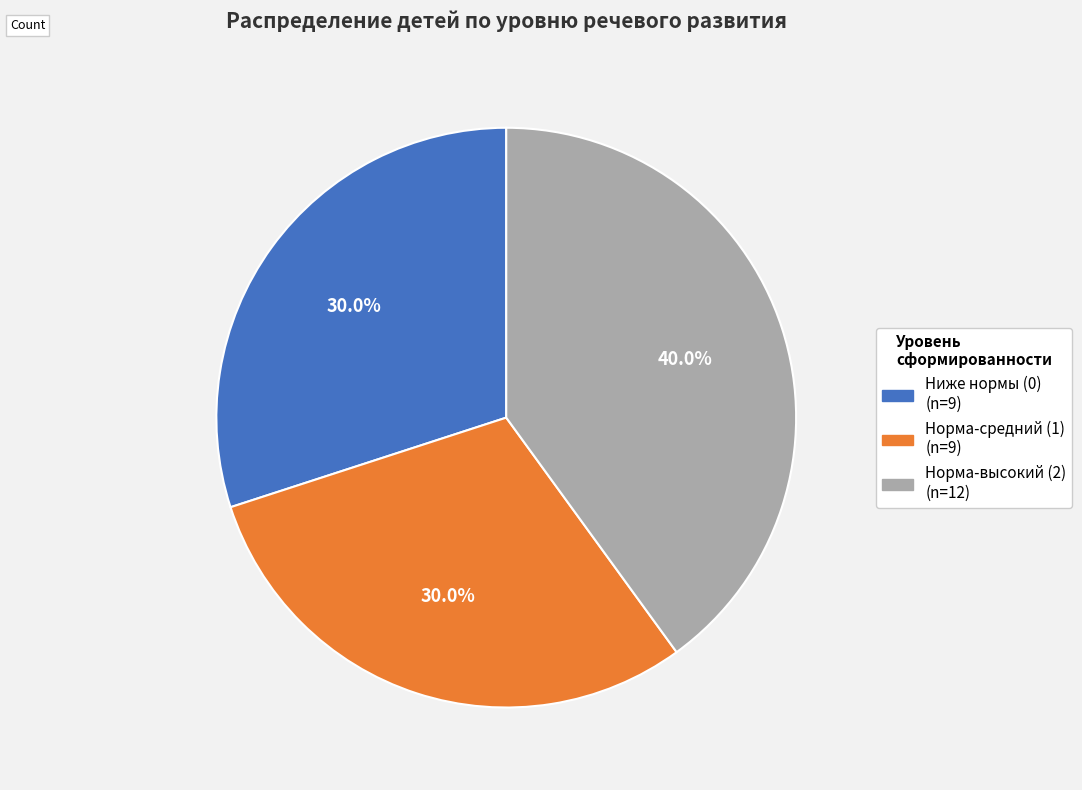

Is there any slice that represents more than half of the pie?

No